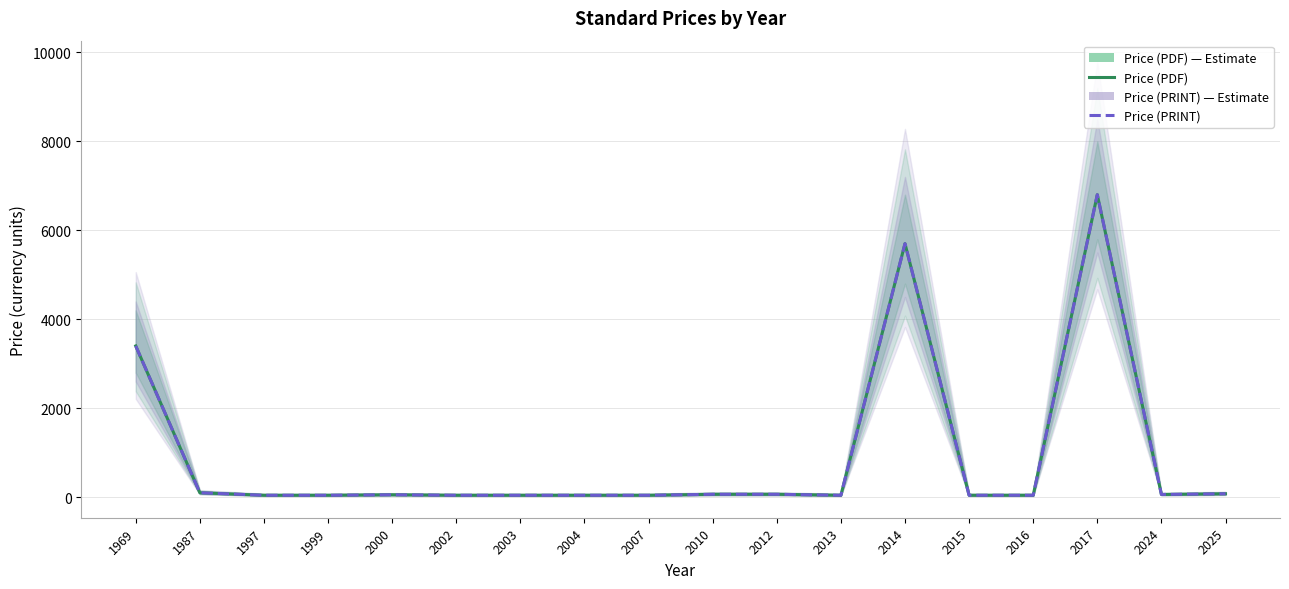

How many interior local peaks does the Price (PRINT) series have?

3